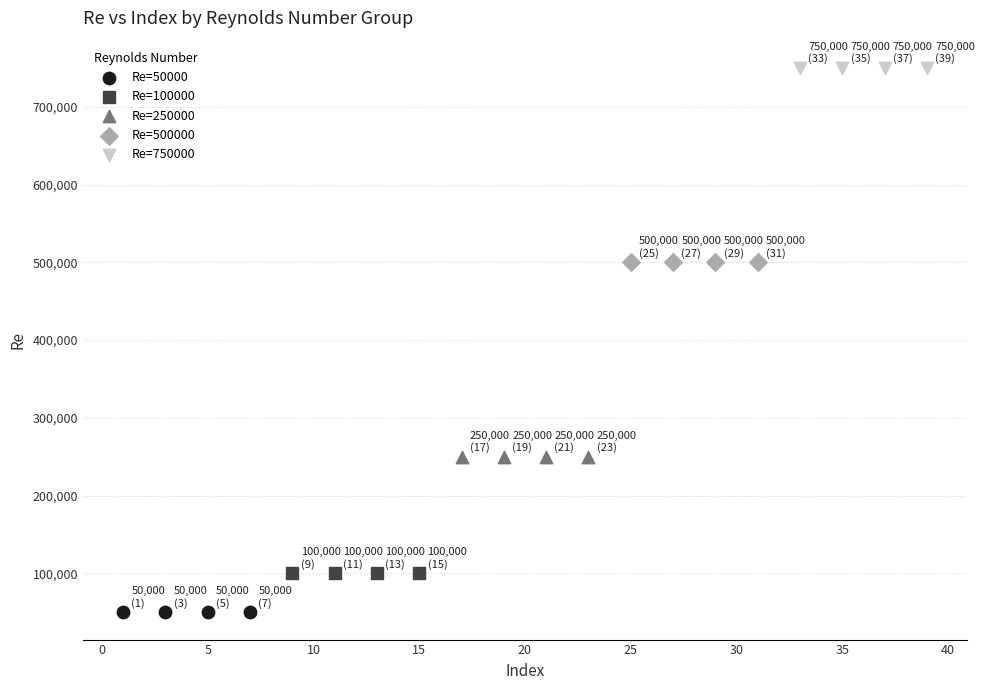

Which series reaches the minimum Y coordinate?

Re=50000